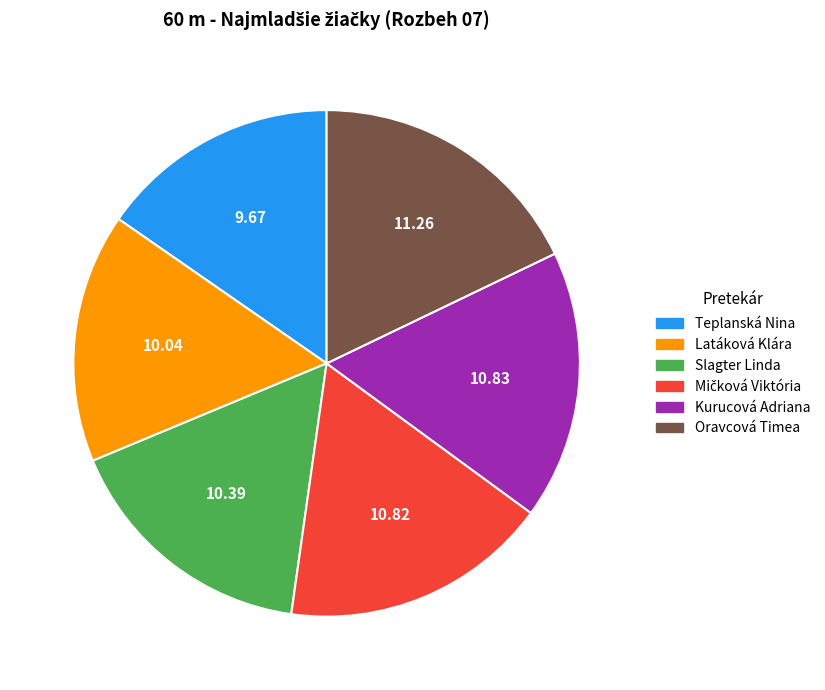

Do Kurucová Adriana and Oravcová Timea together represent more than half of the pie?

No